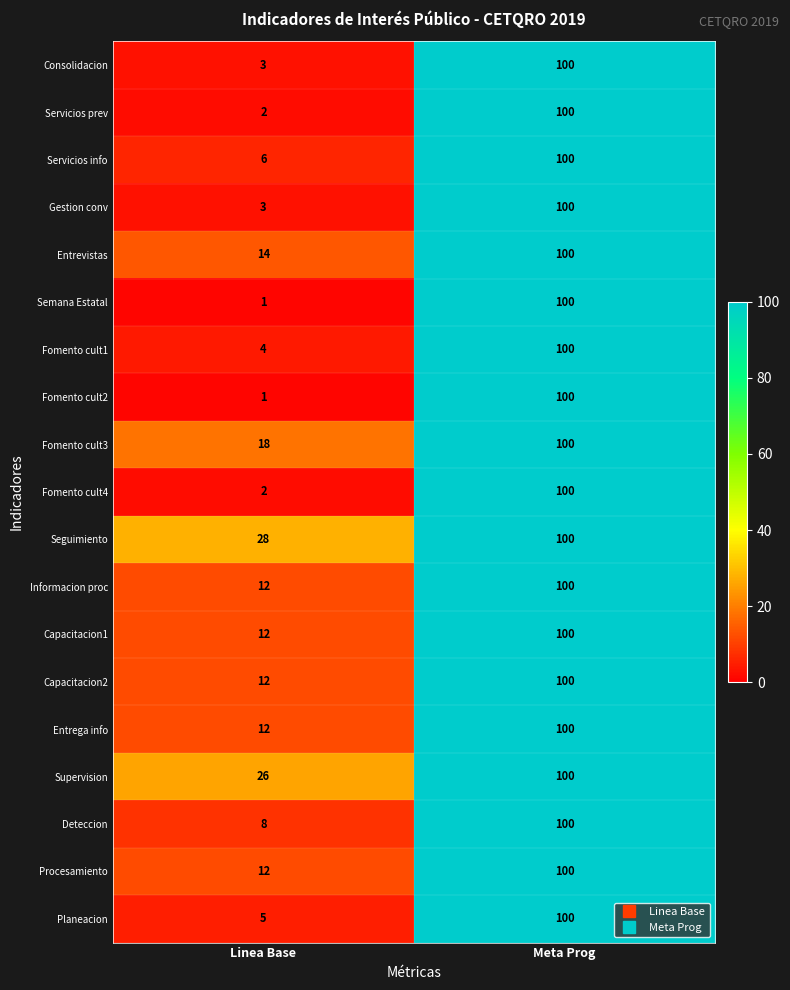

What is the difference between the highest and lowest values at Linea Base?

27